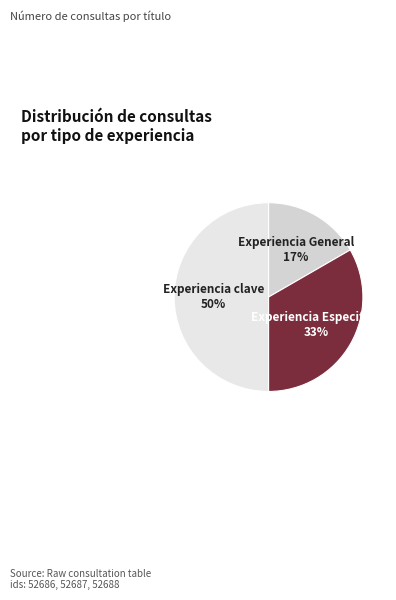

What percentage is the Experiencia Especifica slice, to the nearest percent?

33%